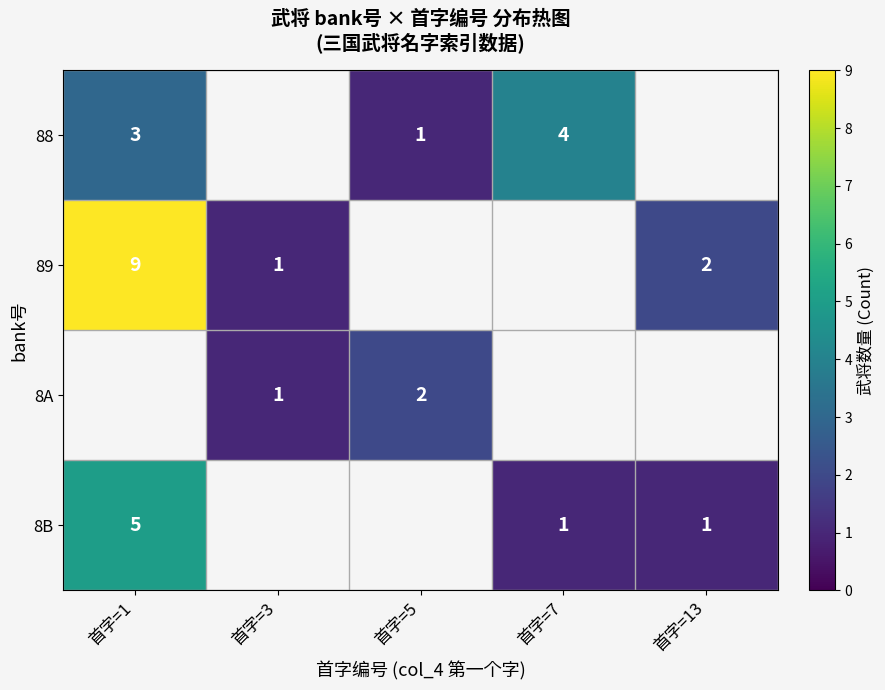

Is it true that 8B equals 1 at 首字=13?

True